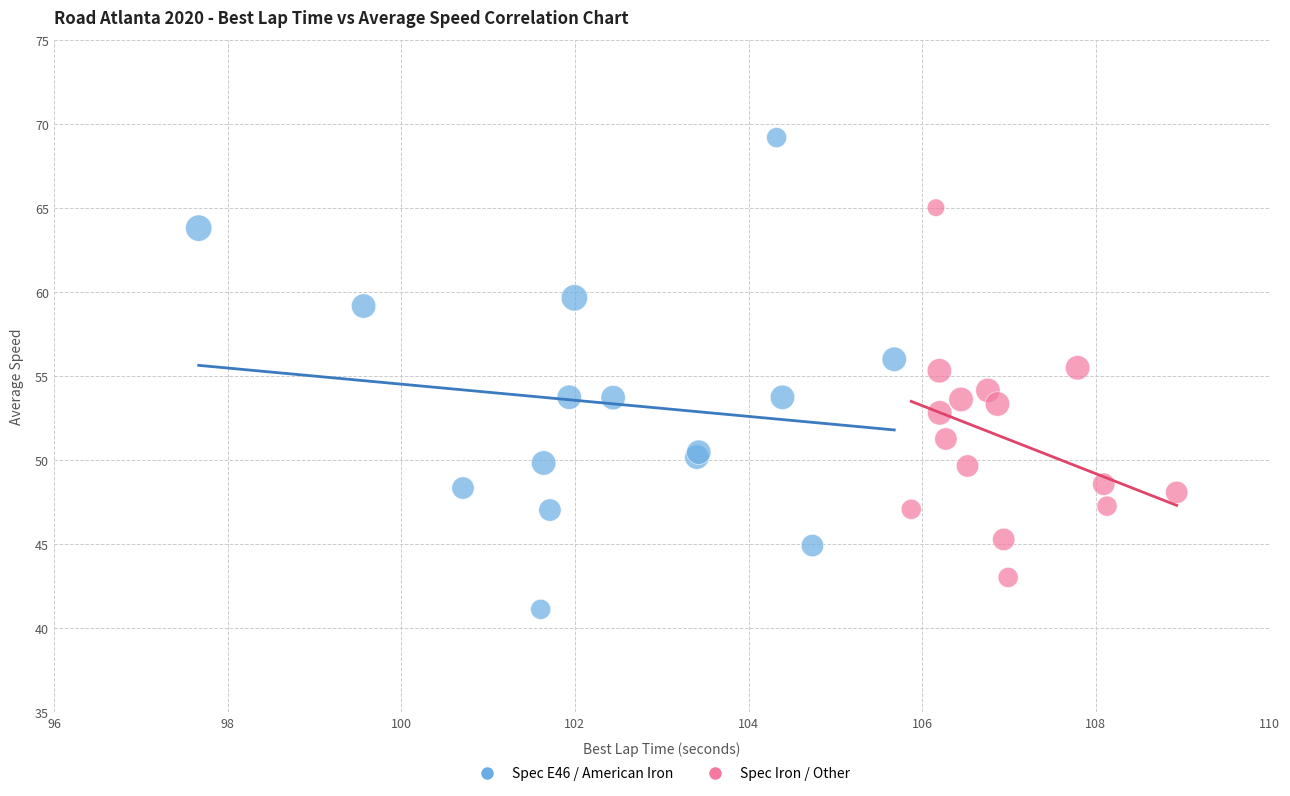

Which series has the largest Y range (max minus min)?

Spec E46 / American Iron